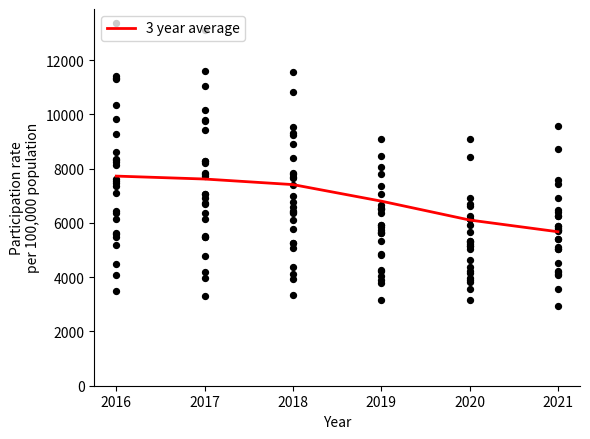

What is the change in value from 2018 to 2020?

-1305.6